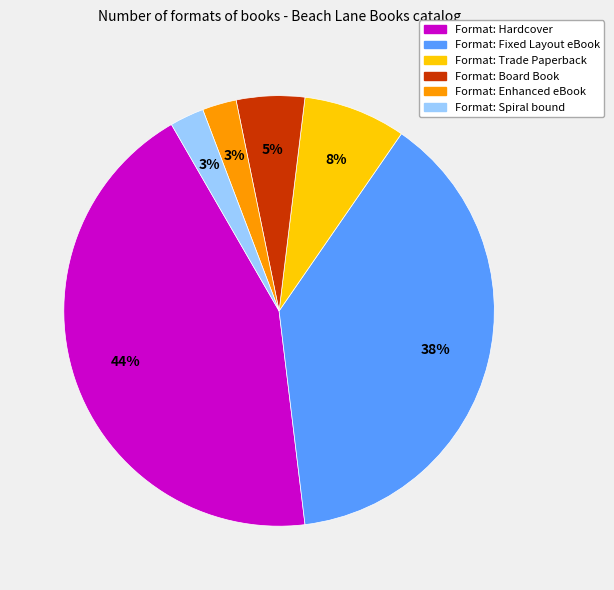

Which has a higher value, Format: Spiral bound or Format: Hardcover?

Format: Hardcover